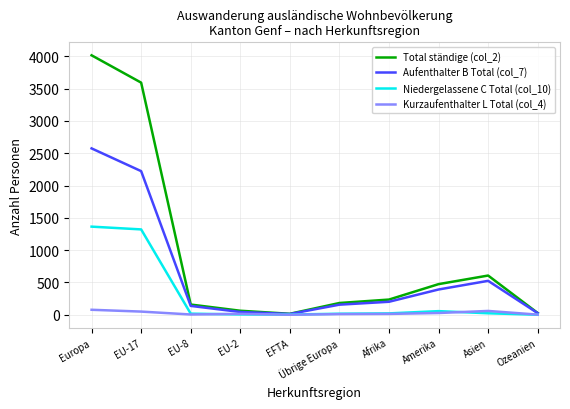

Which series changed the most between EU-17 and EU-8?

Total ständige (col_2)